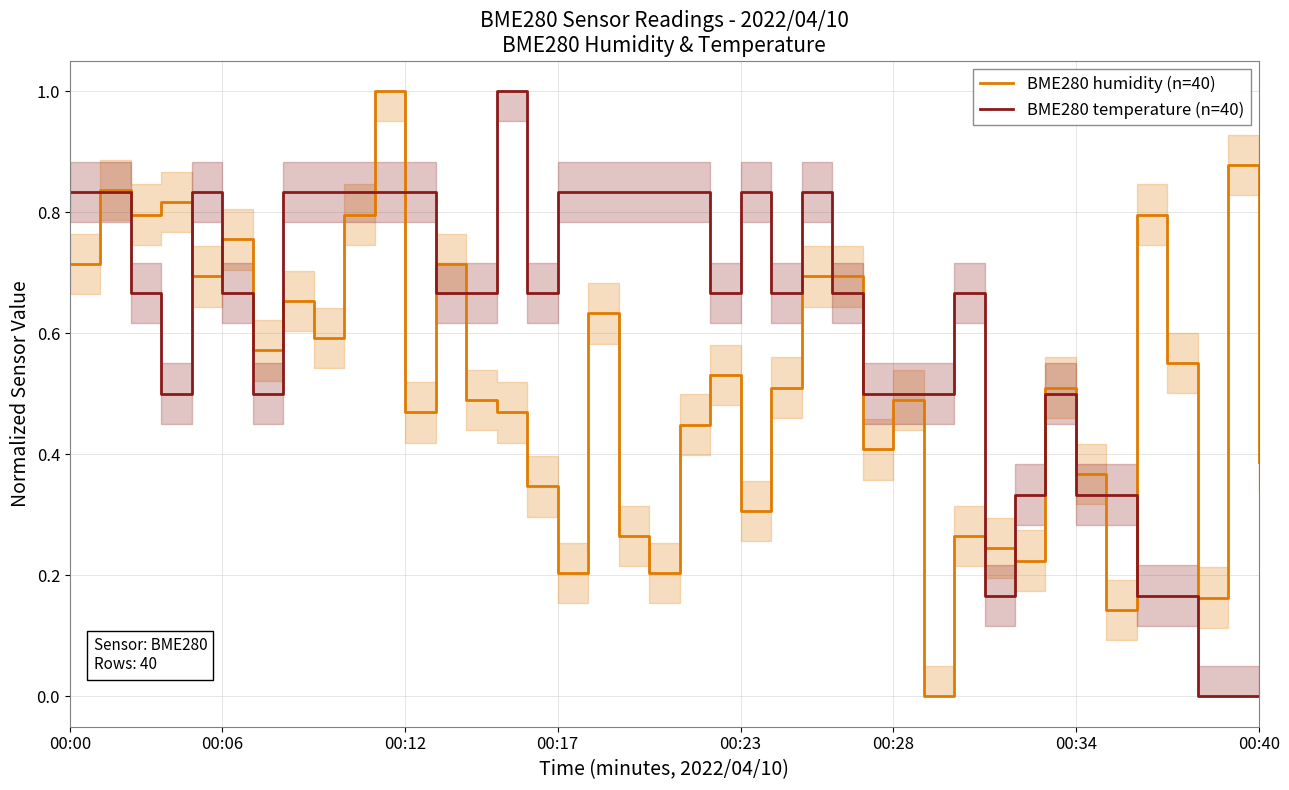

Is it true that BME280 temperature (n=40) equals 0.2 at 00:34?

False